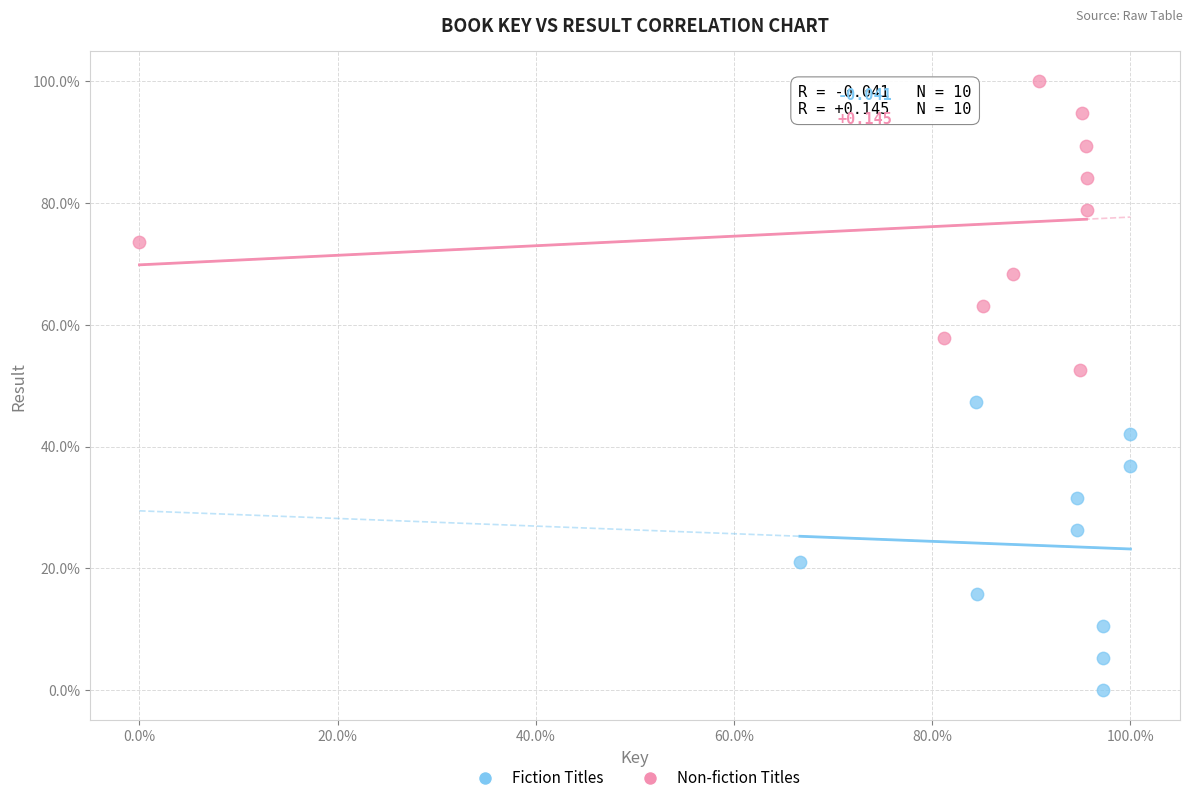

What are all the series names shown in the legend?

Fiction Titles, Non-fiction Titles